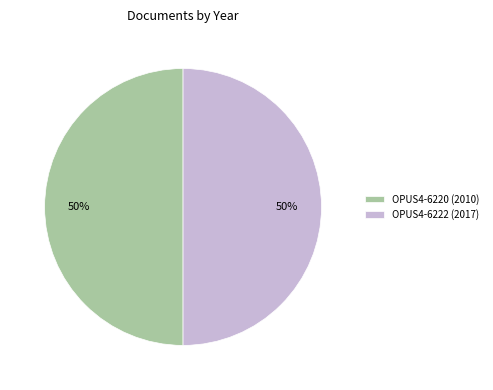

True or false: OPUS4-6220 (2010) accounts for 50% of the total.

True